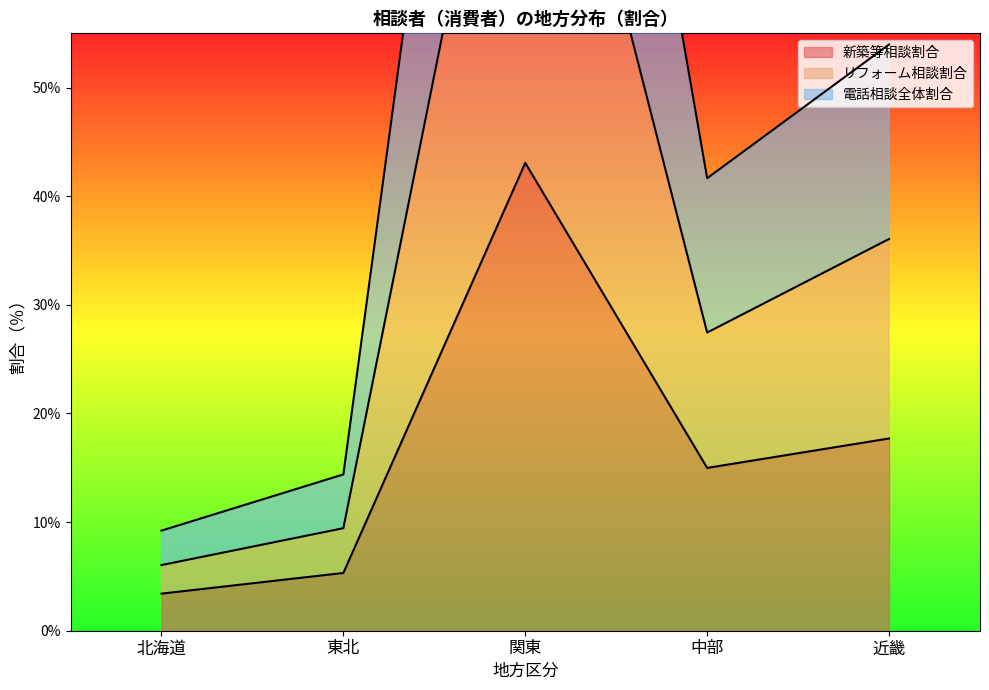

Reading right to left, list all the values displayed in this chart.

新築等相談割合: 近畿=17.7	中部=15.0	関東=43.1	東北=5.3	北海道=3.4
リフォーム相談割合: 近畿=36.1	中部=27.5	関東=92.9	東北=9.4	北海道=6.0
電話相談全体割合: 近畿=54.0	中部=41.7	関東=138.0	東北=14.4	北海道=9.2